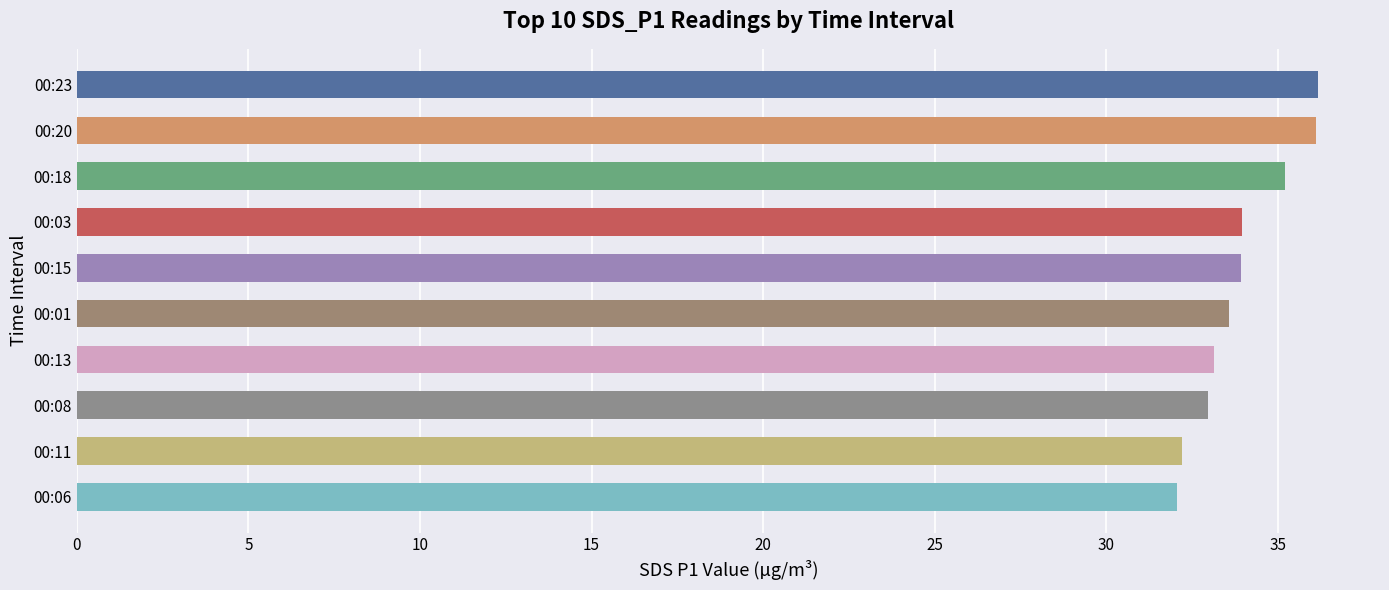

The chart shows a value of 33.9 at 00:15. True or false?

True